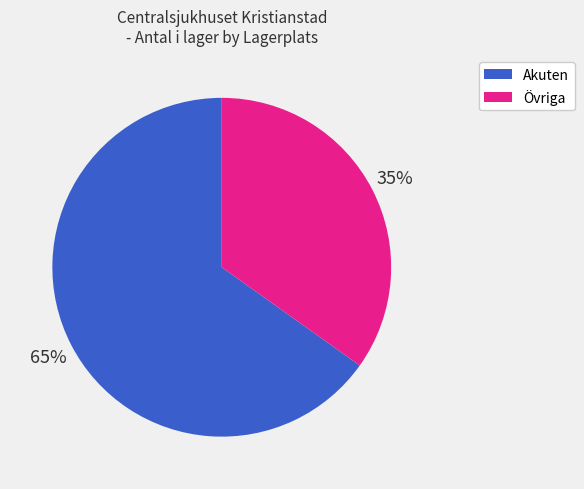

To the nearest percent, what is the average slice percentage?

50%